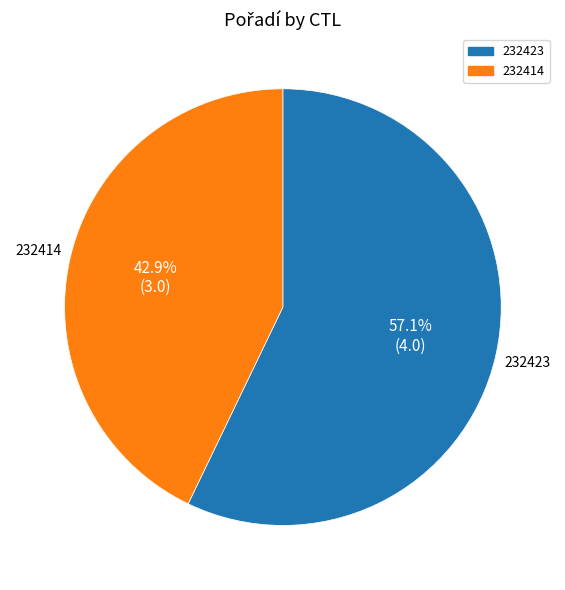

Count the number of slices in the pie.

2